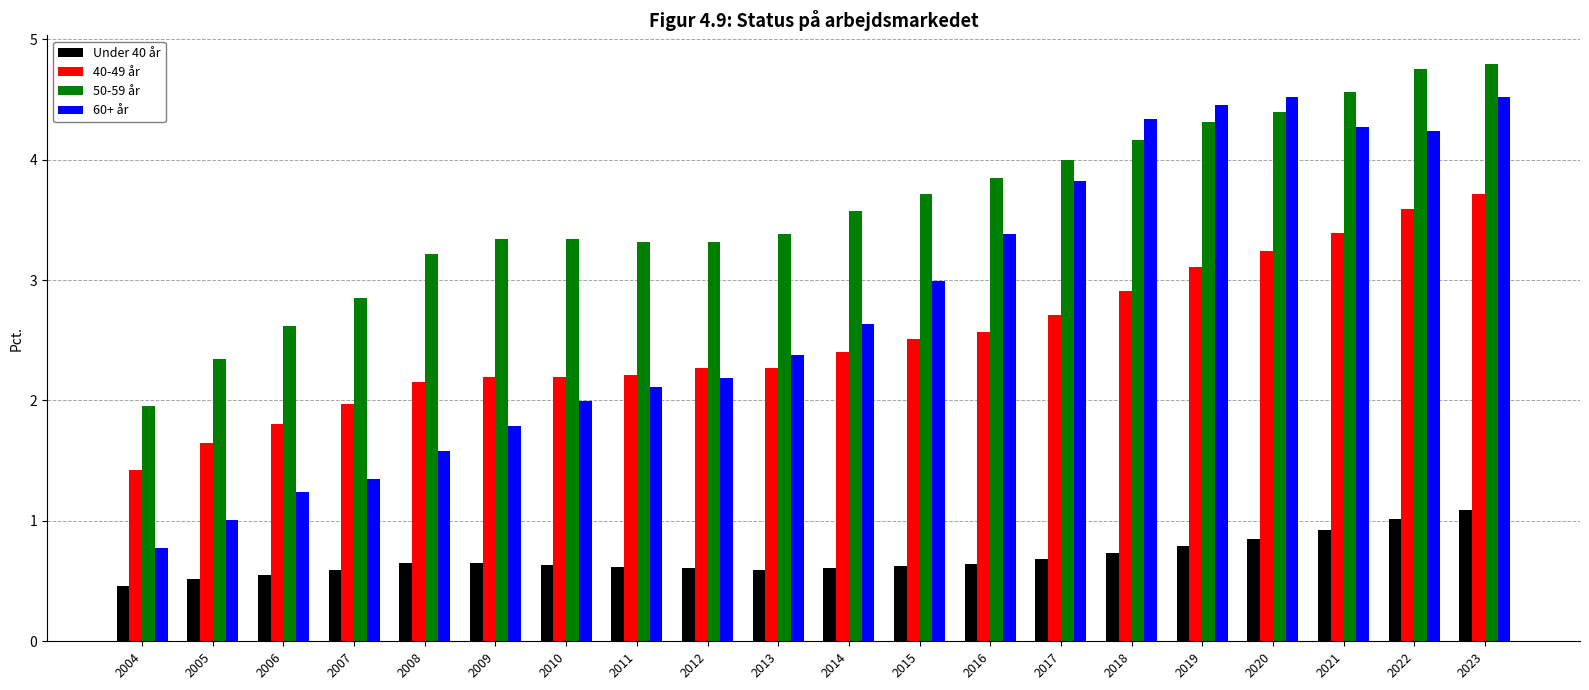

True or false: 40-49 år has a value of 2.5 at 2015.

True